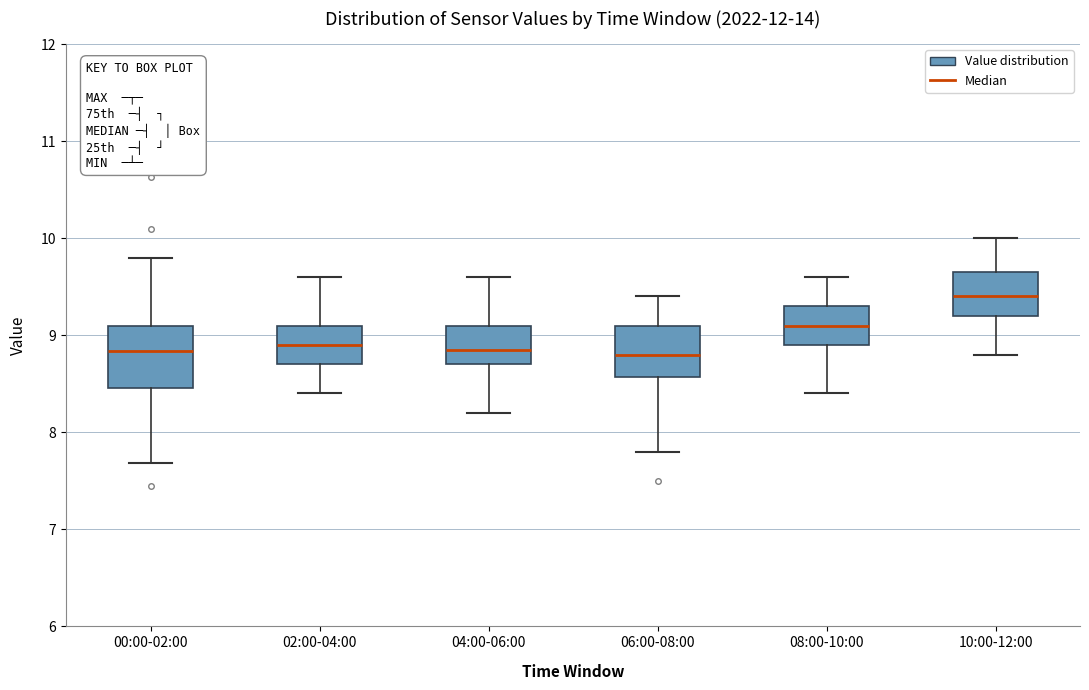

Where is the lower edge of the box for 04:00-06:00 on the y-axis? The values are not printed on the chart, so give them approximately, as read against the axis.

8.7